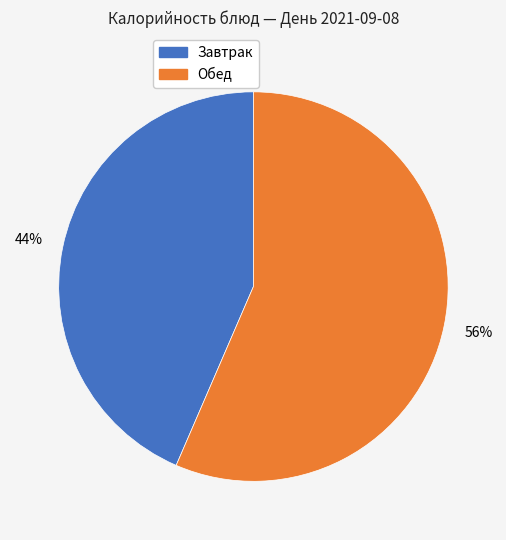

Which slice is the largest?

Обед